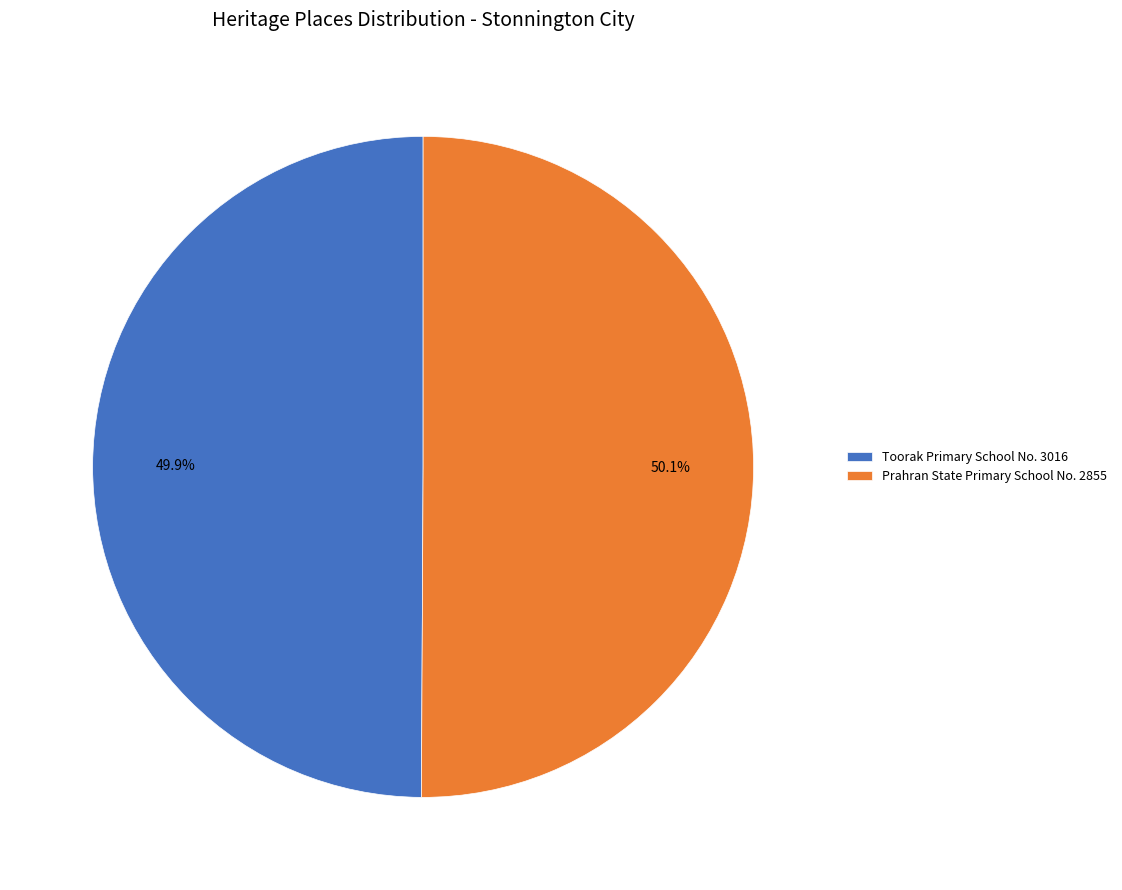

How many slices are in this pie chart?

2